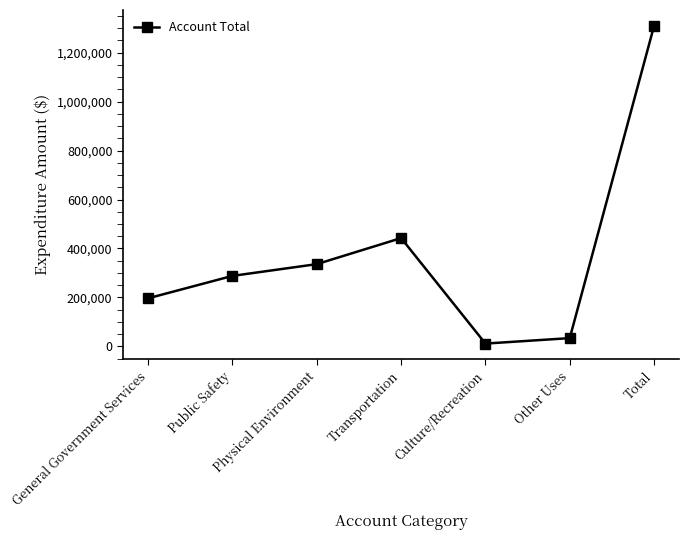

Which label corresponds to the smallest value in the chart?

Culture/Recreation